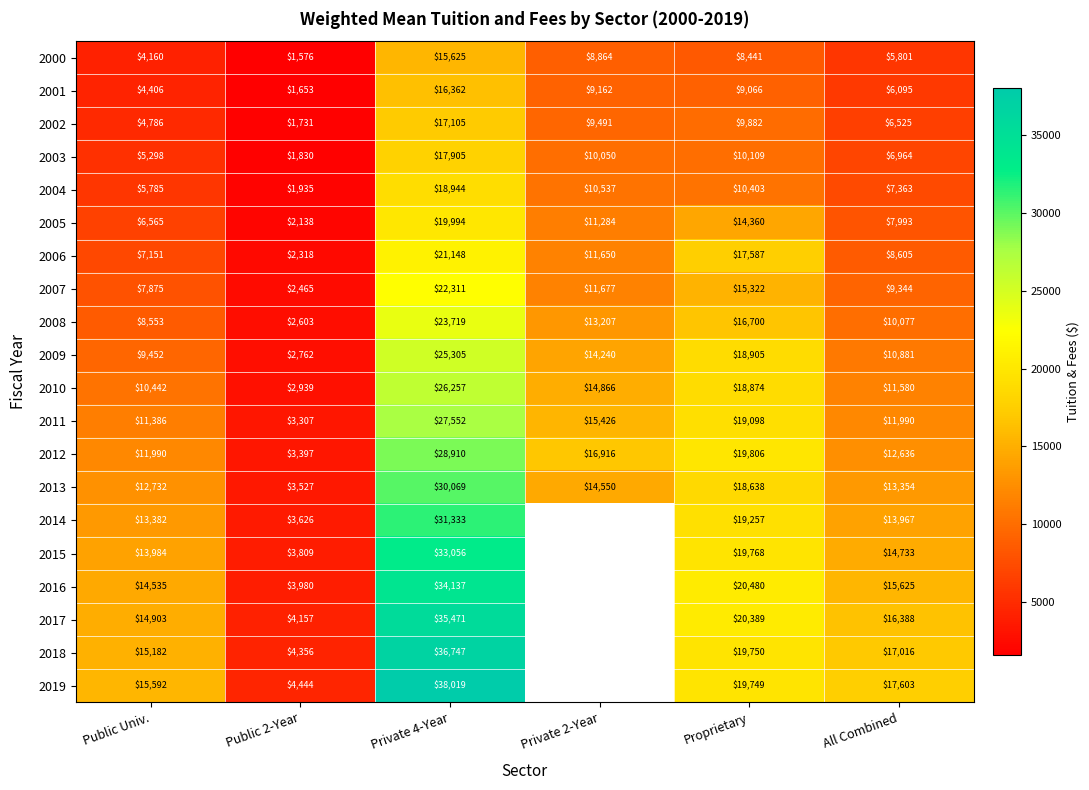

Which series changed the most between Public Univ. and Public 2-Year?

2019